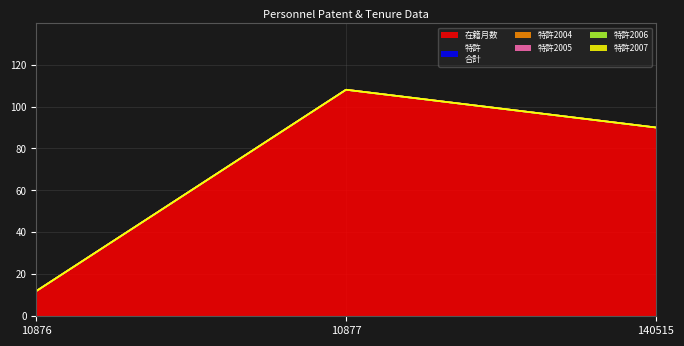

Which series changed the most between 10877 and 140515?

在籍月数